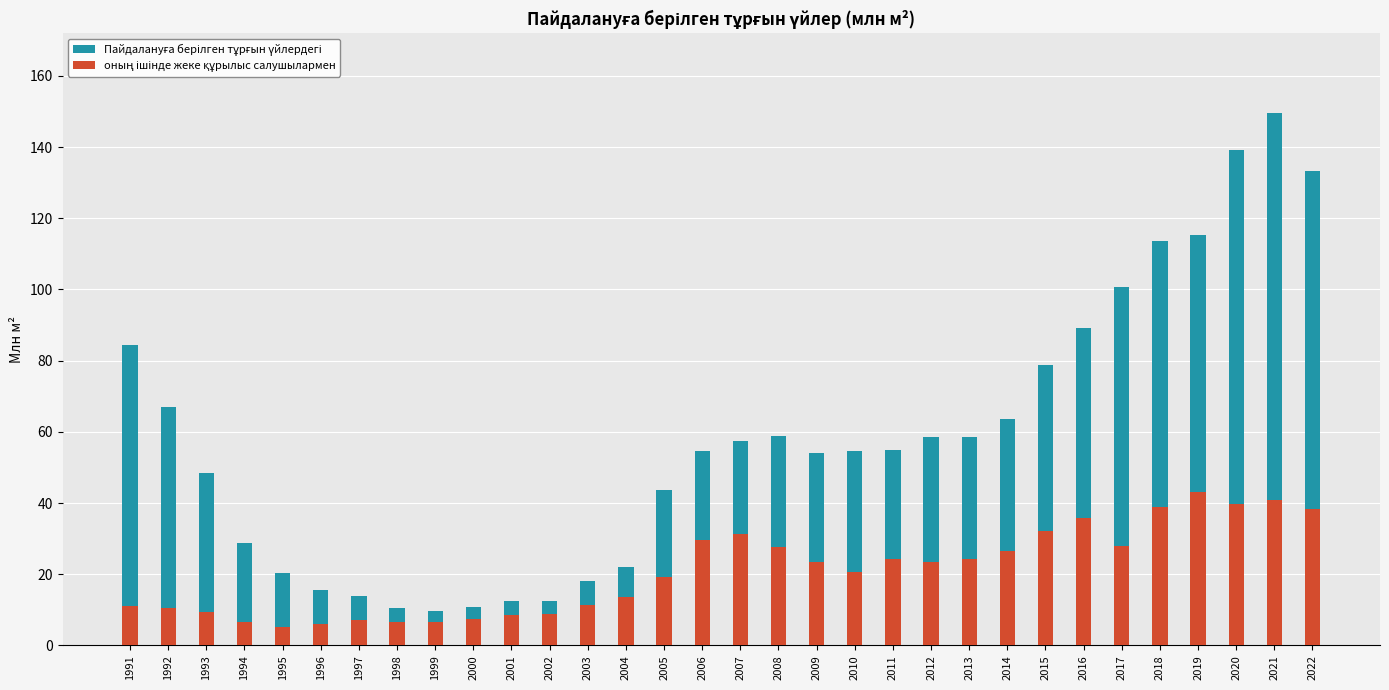

What is the sum of the оның ішінде жеке құрылыс салушылармен values at 2021 and 2007?

72.1